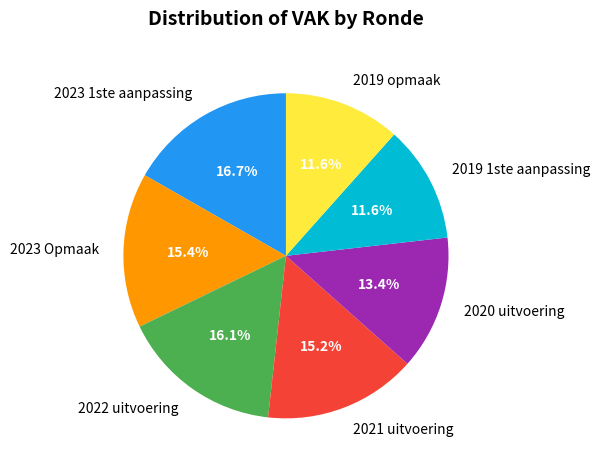

How many slices are in this pie chart?

7